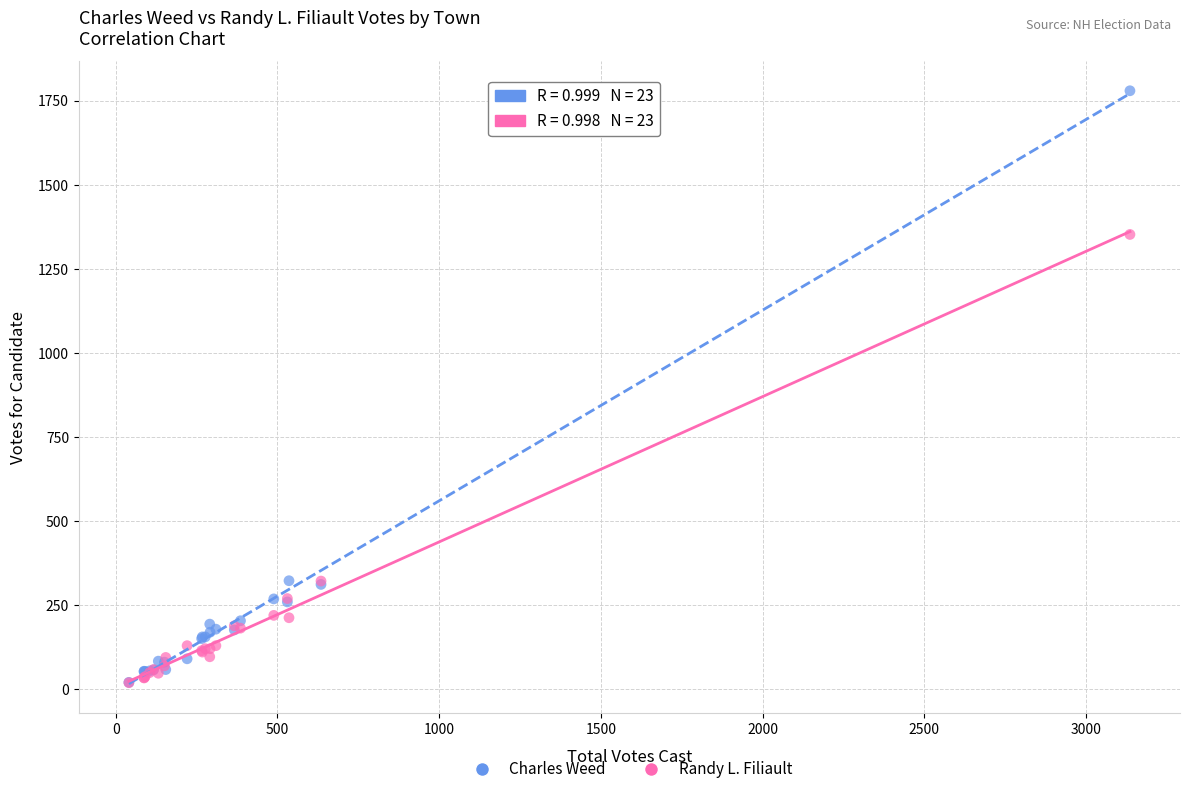

In the Charles Weed series, what Y value is closest to 900?

323